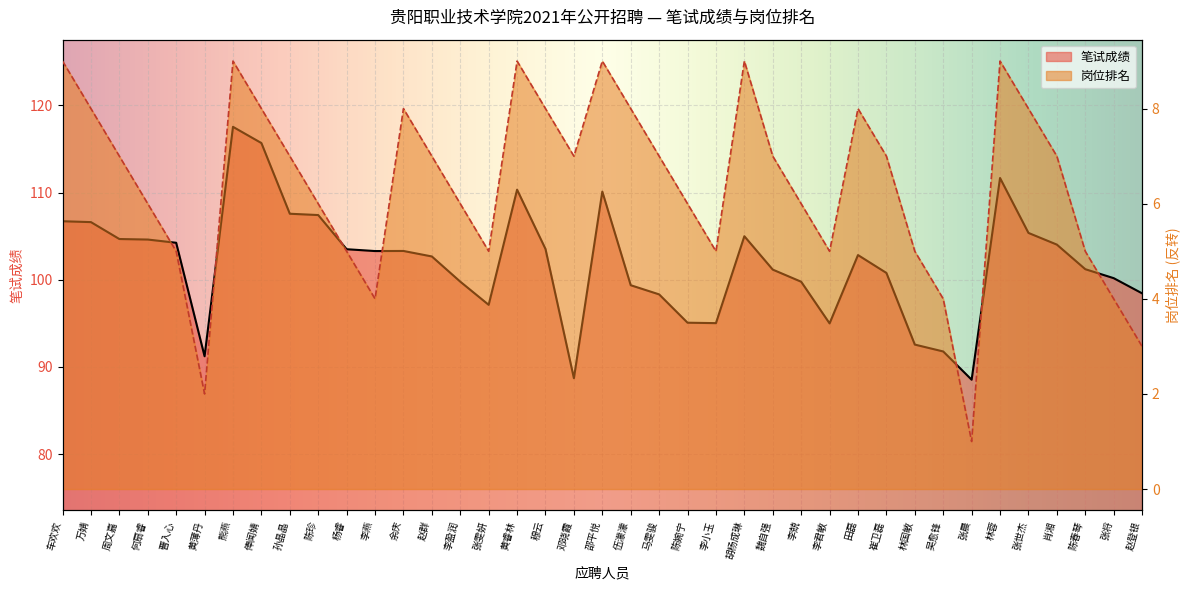

What is the spread (max minus min) of values at 李君敏?

90.0